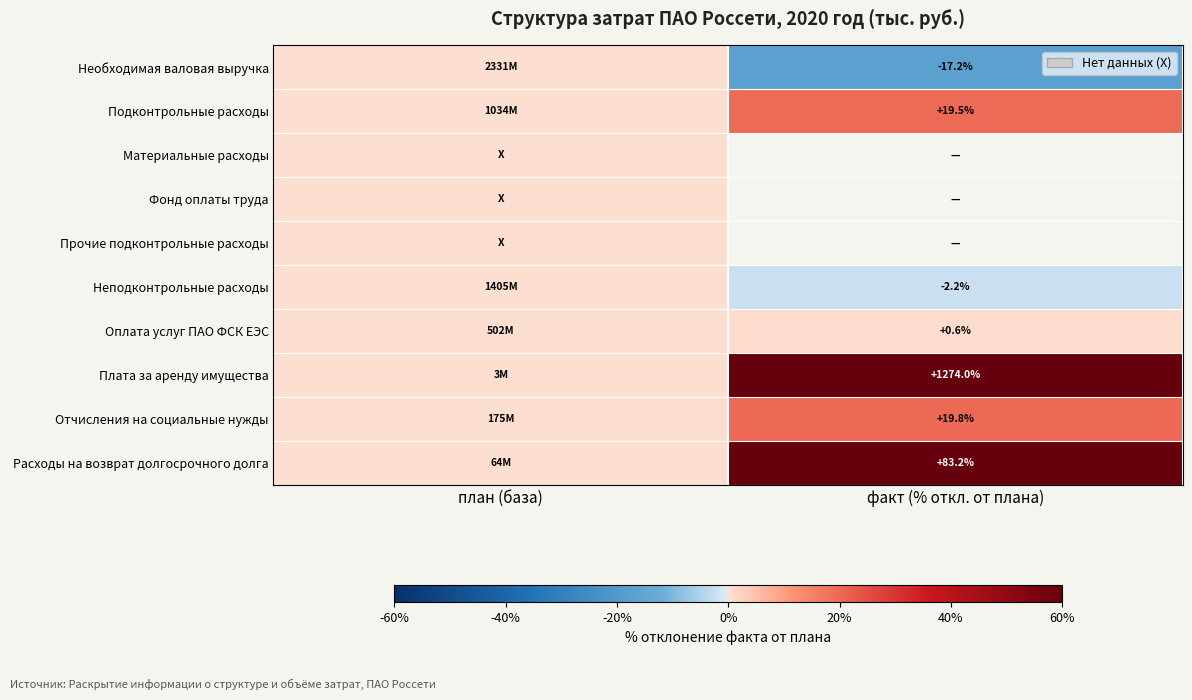

The value of Неподконтрольные расходы at факт (% откл. от плана) is -2.2. True or false?

True